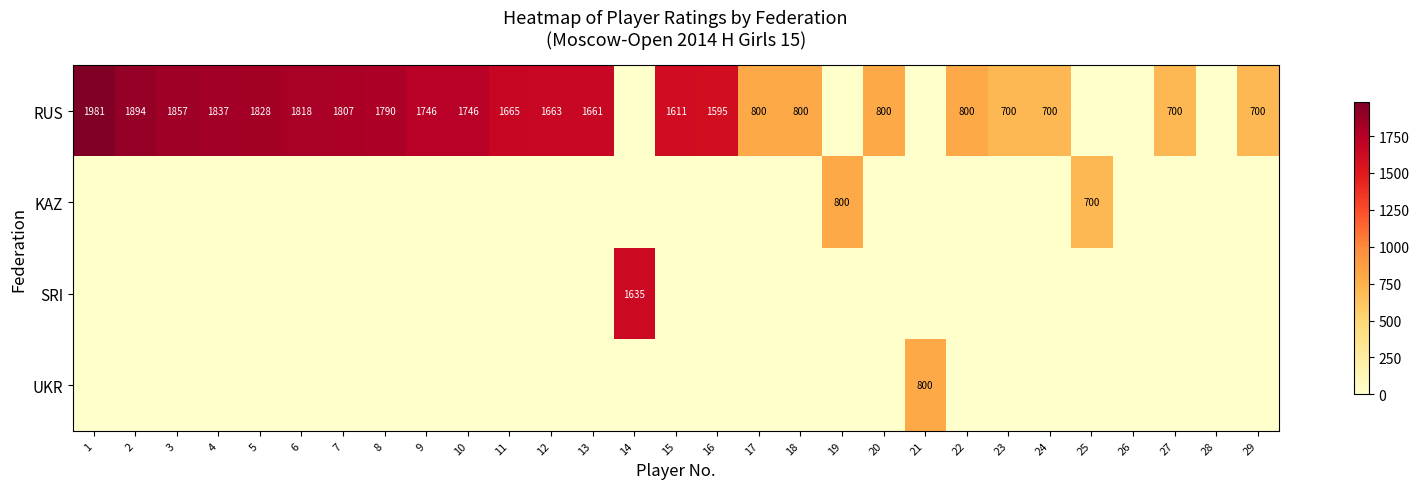

The value of RUS at 29 is 700. True or false?

True